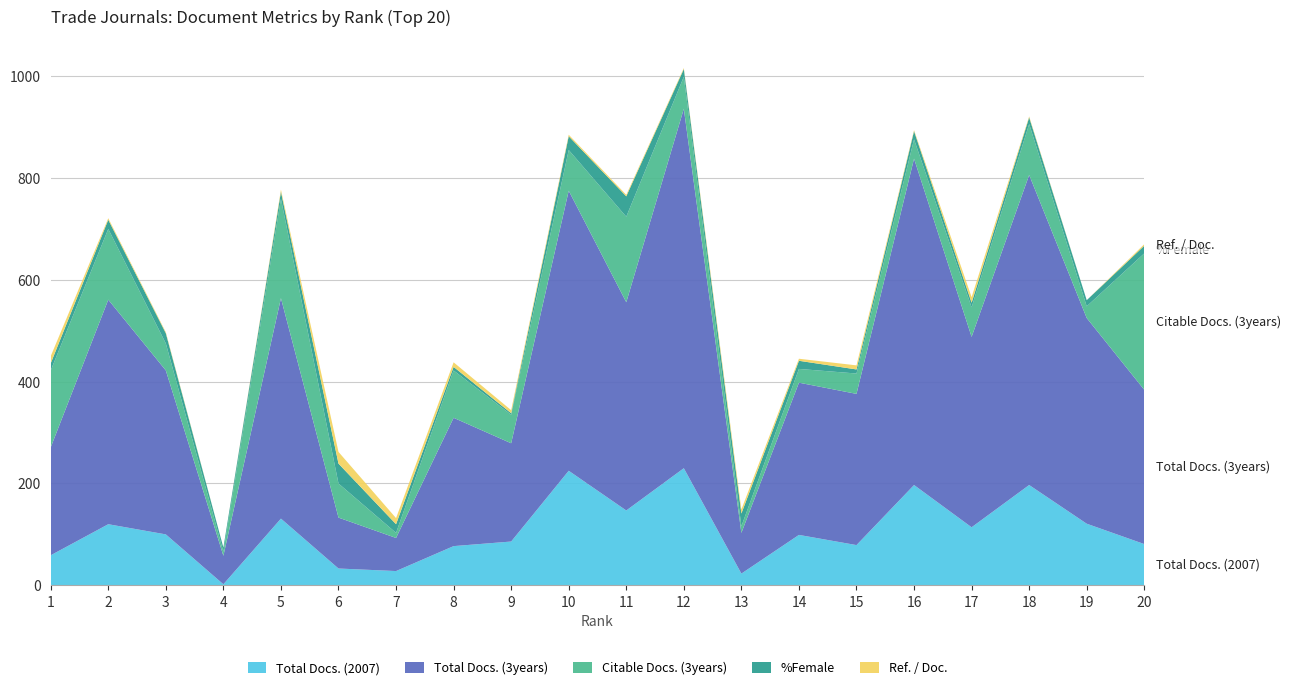

Reading left to right, transcribe all the data shown in this chart.

Total Docs. (2007): 1=59	2=120	3=100	4=2	5=131	6=33	7=28	8=77	9=86	10=225	11=147	12=230	13=23	14=99	15=79	16=197	17=114	18=197	19=121	20=81
Total Docs. (3years): 1=212	2=441	3=322	4=56	5=433	6=100	7=65	8=252	9=193	10=550	11=409	12=706	13=80	14=299	15=297	16=641	17=374	18=609	19=404	20=303
Citable Docs. (3years): 1=151	2=139	3=53	4=8	5=195	6=67	7=10	8=93	9=56	10=80	11=168	12=63	13=13	14=27	15=40	16=38	17=58	18=100	19=23	20=268
%Female: 1=14	2=18	3=20	4=8	5=14	6=39	7=17	8=7	9=3	10=27	11=40	12=15	13=25	14=16	15=8	16=16	17=9	18=13	19=12	20=15
Ref. / Doc.: 1=14	2=3	3=2	4=0	5=4	6=23	7=12	8=9	9=6	10=3	11=3	12=2	13=8	14=4	15=8	16=2	17=11	18=2	19=0	20=3